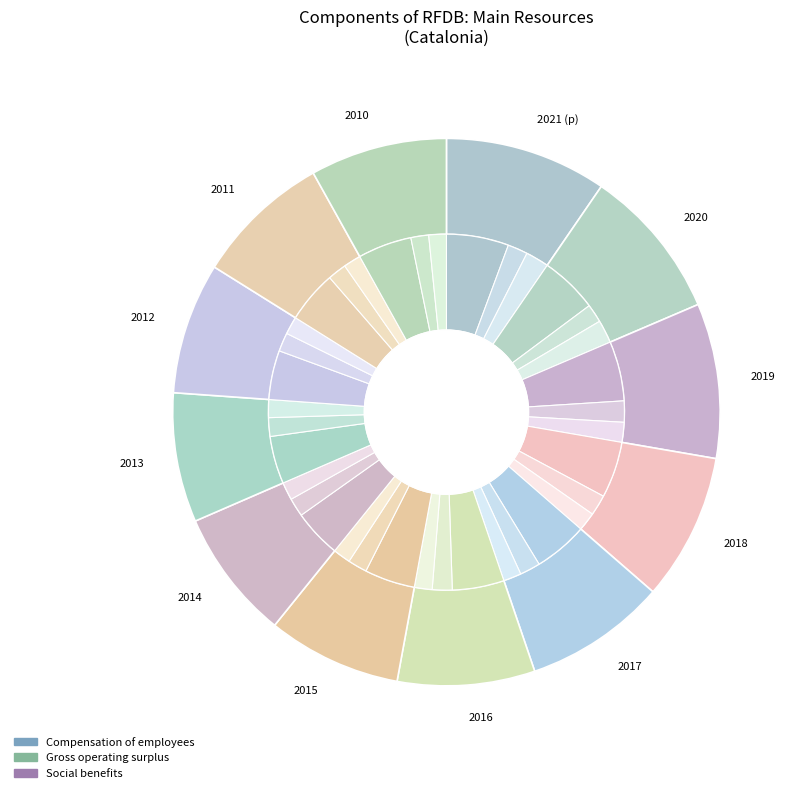

Count the number of slices in the pie.

12